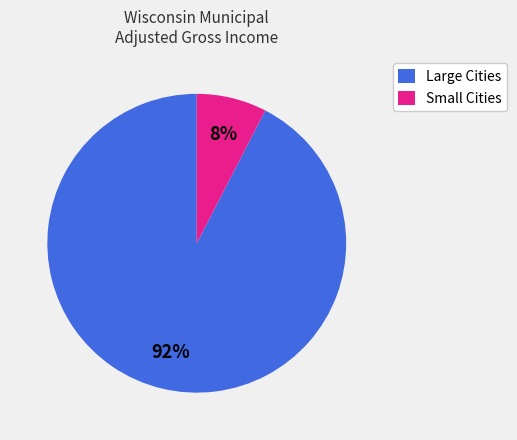

Does any single category account for the majority?

Yes